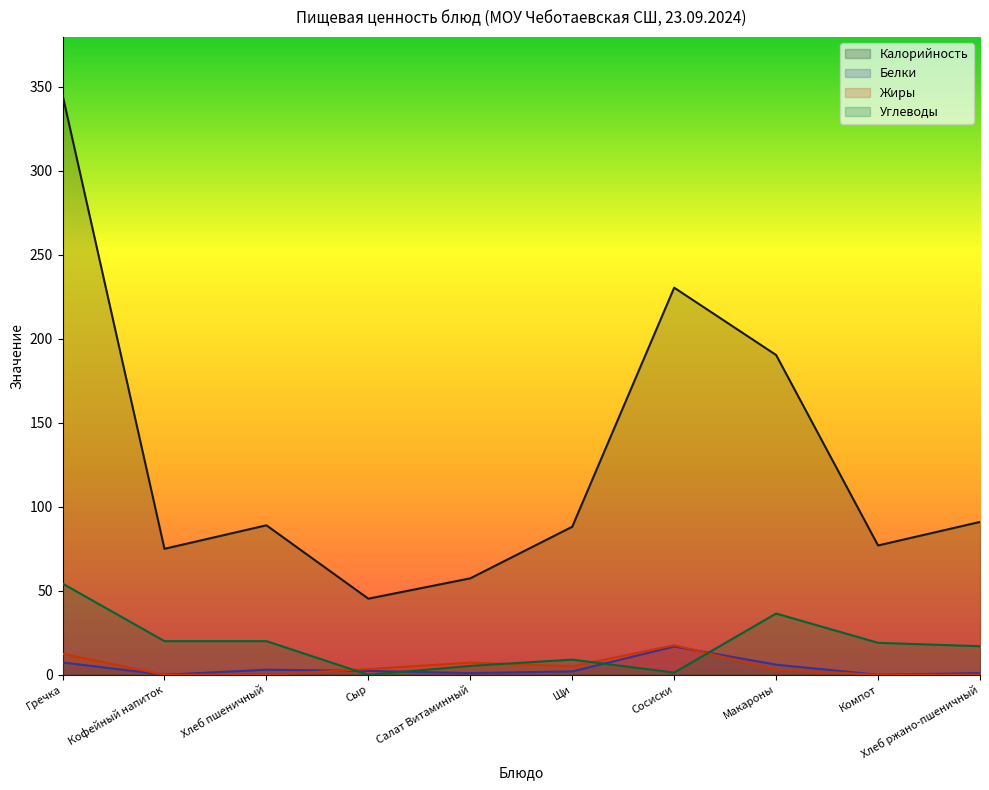

Which series has the largest total across all categories?

Калорийность